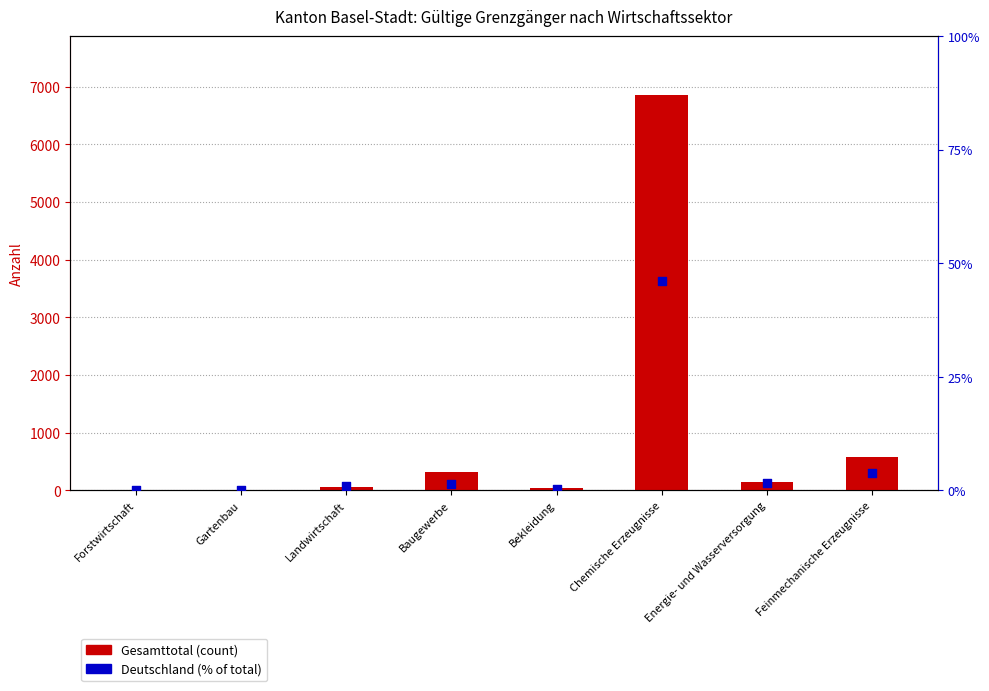

What is the total value across all series at Energie- und Wasserversorgung?

147.5